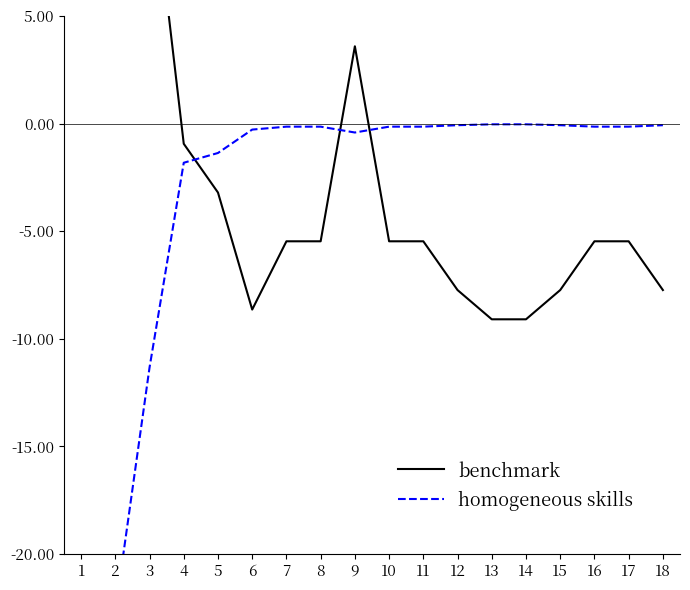

How many values in benchmark are below zero?

14